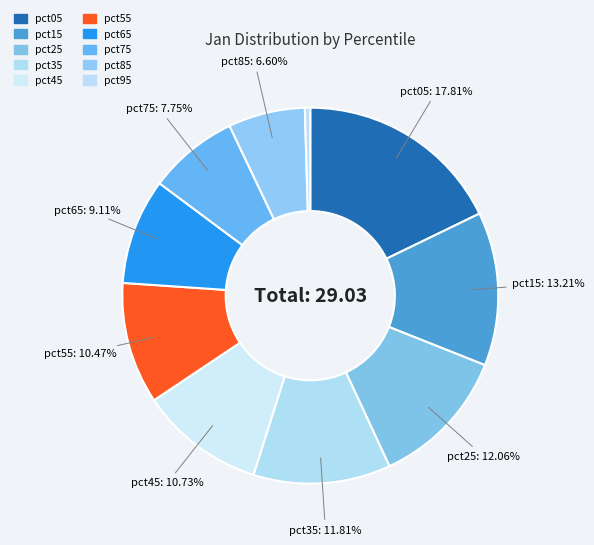

To the nearest percent, what portion does pct05 represent?

18%